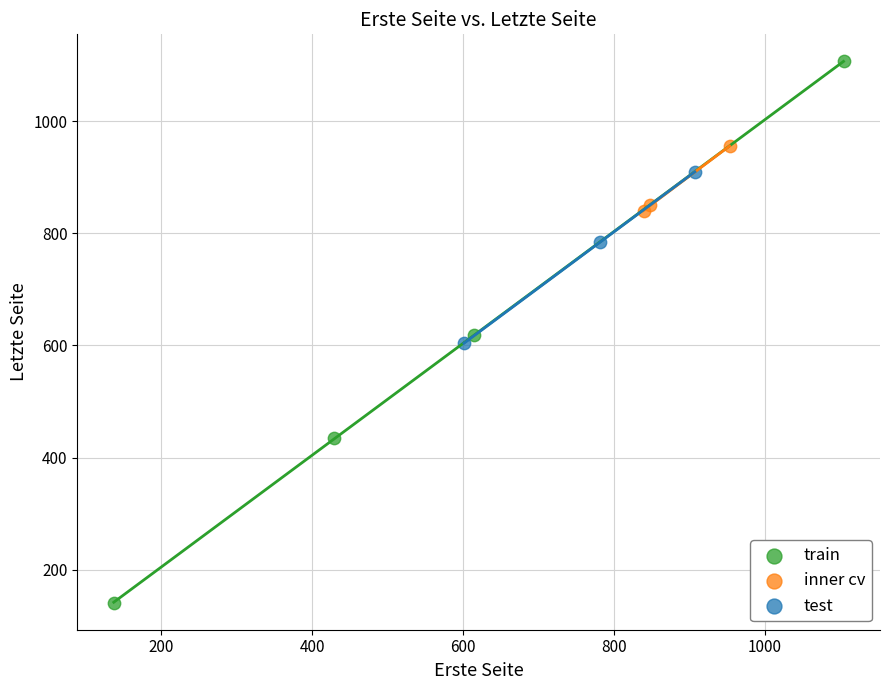

Which series reaches the minimum Y coordinate?

train